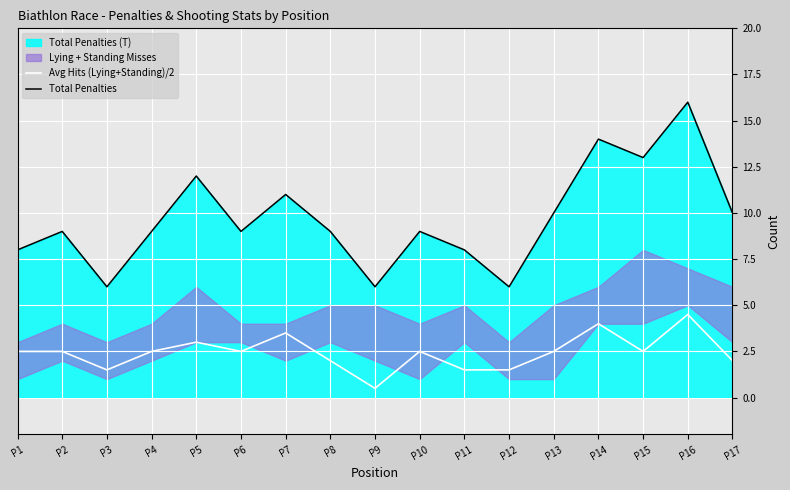

Is it true that Avg Hits (Lying+Standing)/2 equals 1.5 at P3?

True